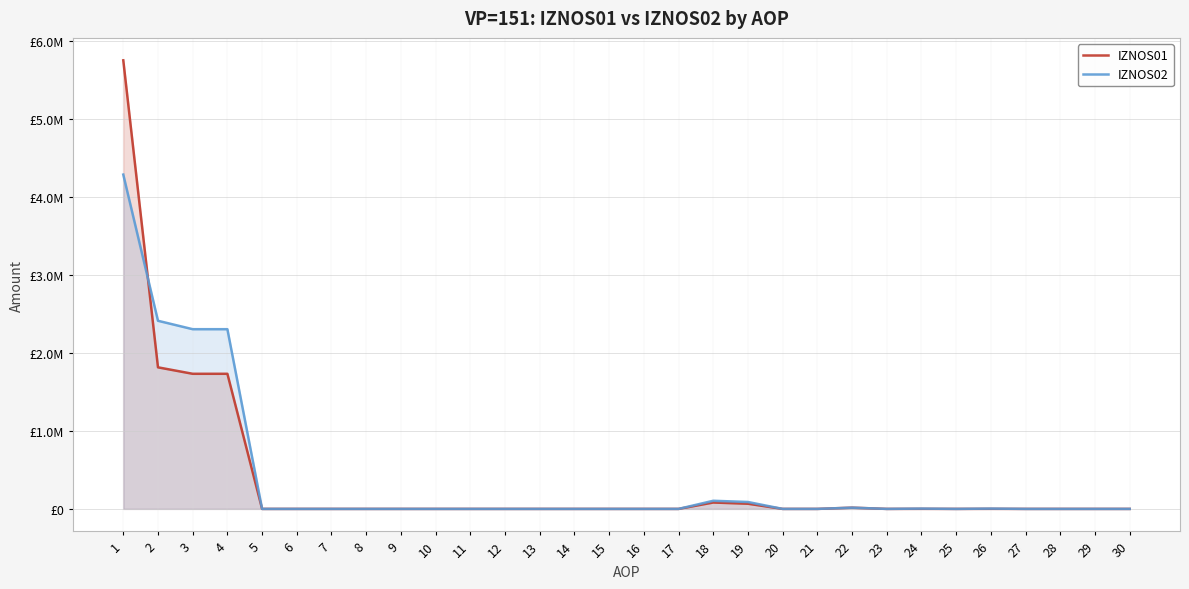

Reading right to left, list all the values displayed in this chart.

IZNOS01: 30=0.0	29=0.0	28=0.0	27=0.0	26=761.8	25=0.0	24=761.8	23=0.0	22=15799.8	21=0.0	20=0.0	19=66171.0	18=81970.8	17=0.0	16=0.0	15=0.0	14=0.0	13=0.0	12=0.0	11=0.0	10=0.0	9=0.0	8=0.0	7=0.0	6=0.0	5=0.0	4=1732111.9	3=1732111.9	2=1814844.5	1=5750875.2
IZNOS02: 30=0.0	29=0.0	28=0.0	27=0.0	26=3886.8	25=0.0	24=3886.8	23=0.0	22=15686.5	21=0.0	20=0.0	19=88429.1	18=104115.5	17=0.0	16=0.0	15=0.0	14=0.0	13=0.0	12=0.0	11=0.0	10=0.0	9=0.0	8=0.0	7=0.0	6=0.0	5=0.0	4=2303788.7	3=2303788.7	2=2411791.0	1=4285986.2